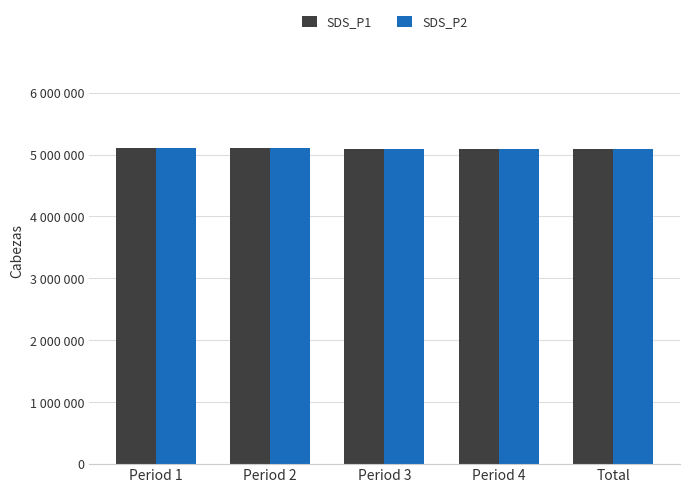

The value of SDS_P2 at Period 3 is 2765726. True or false?

False